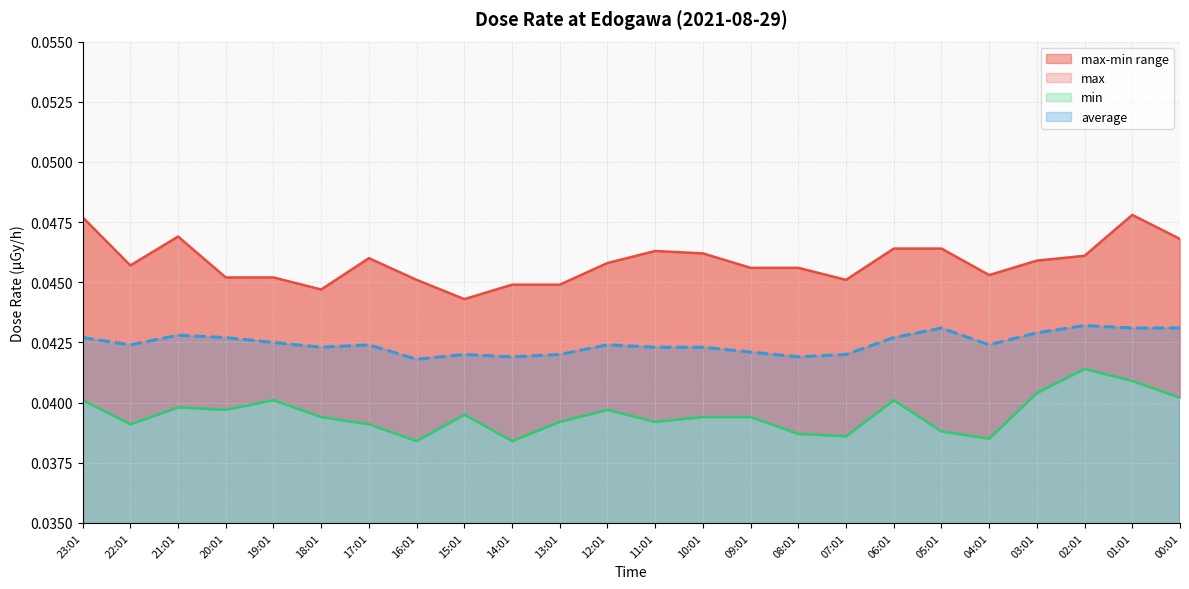

At which label does max reach its peak?

01:01